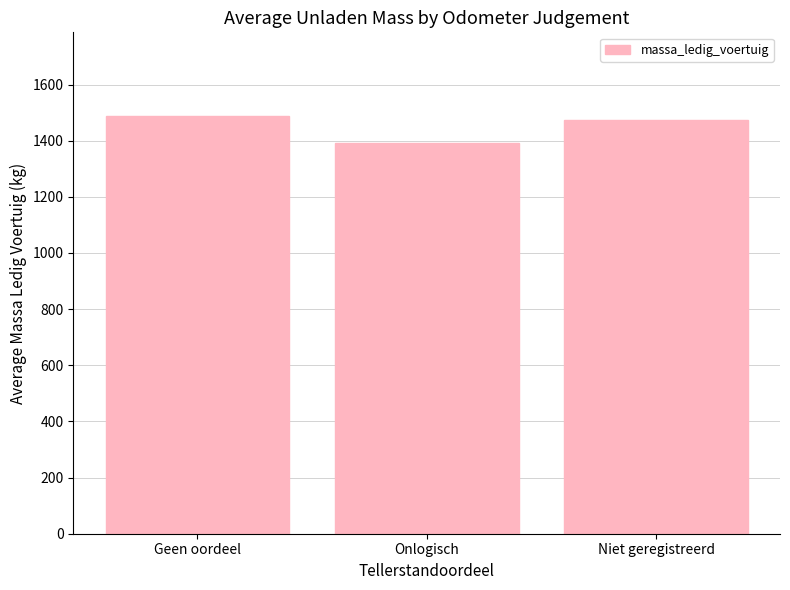

Between Geen oordeel and Onlogisch, which is larger?

Geen oordeel